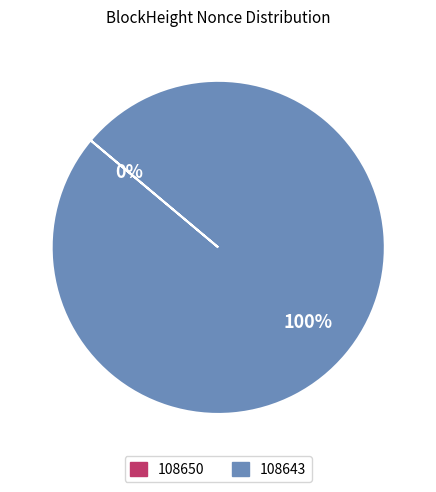

How many slices are in this pie chart?

2